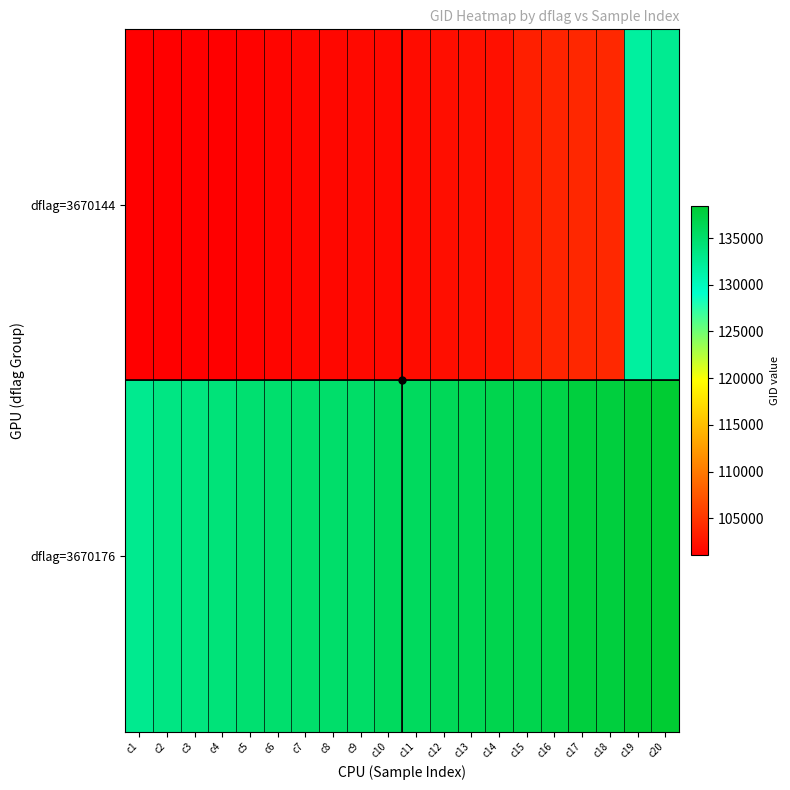

What is the maximum value shown in the chart?

138477